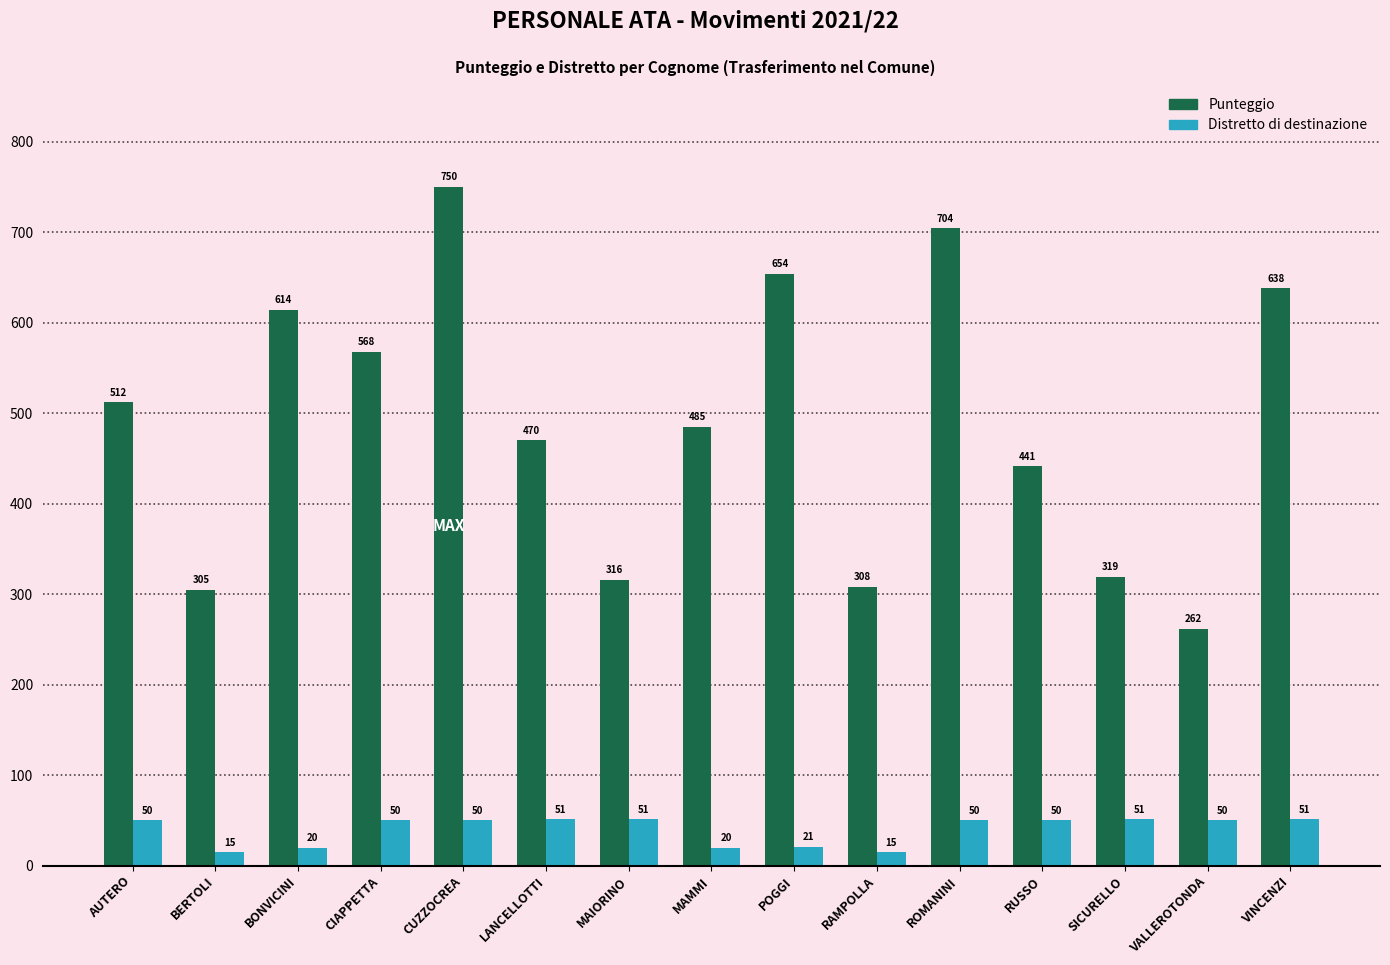

Are the bars horizontal?

No